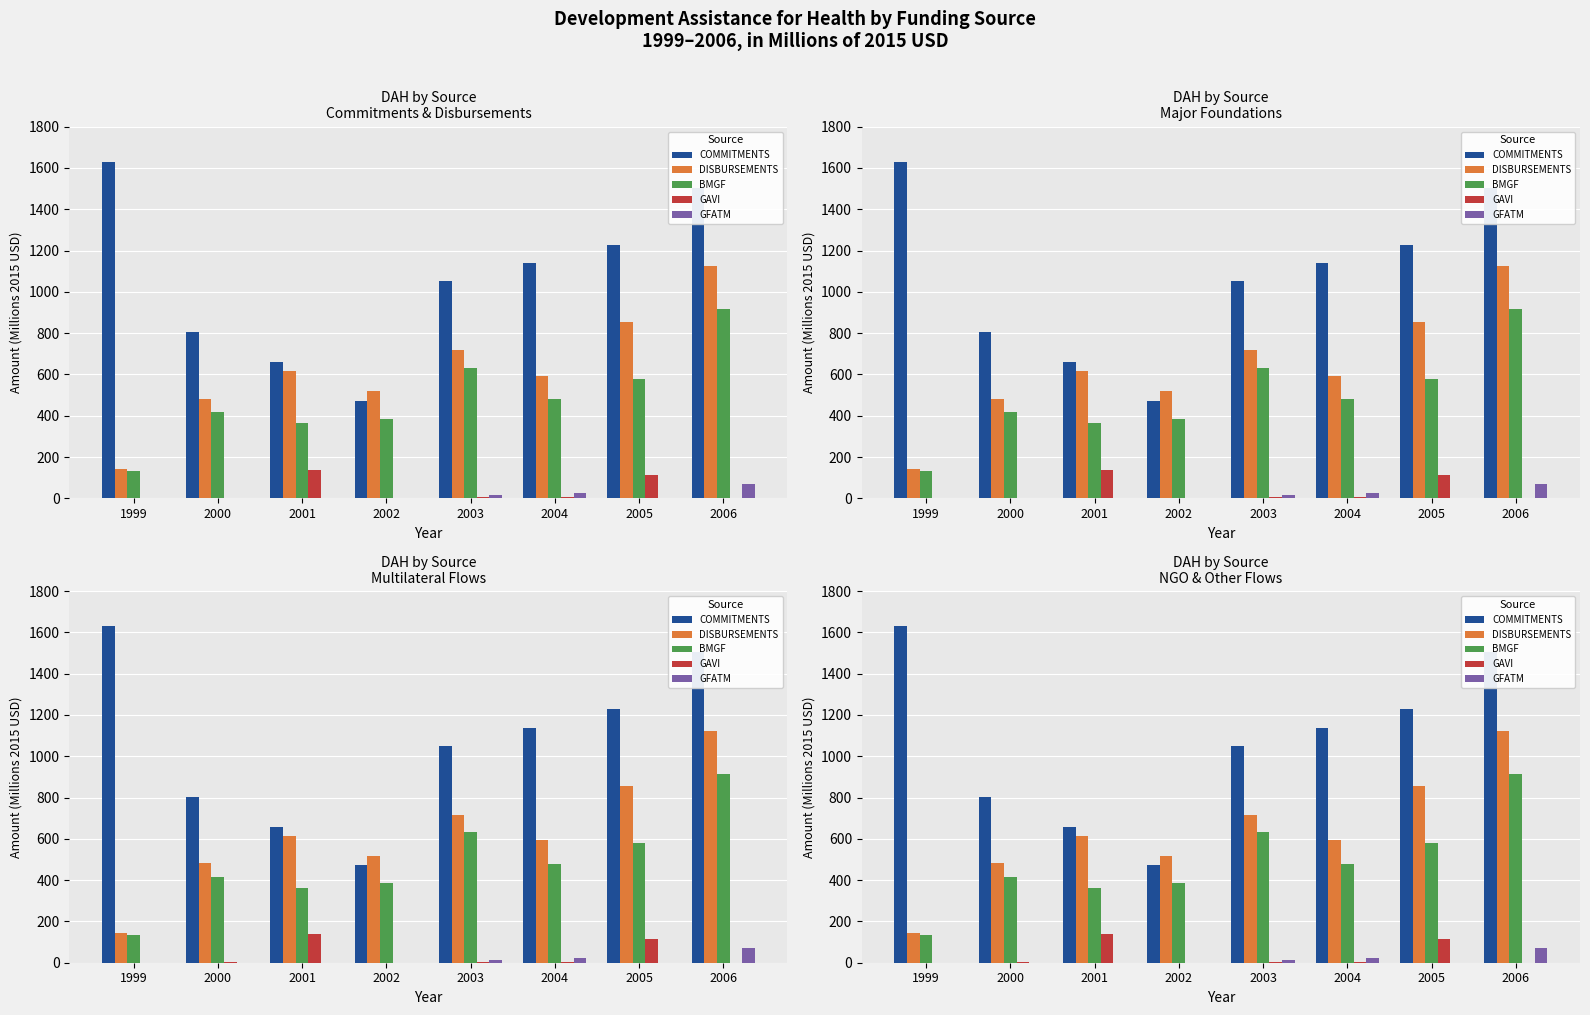

Which series has the widest spread of values?

COMMITMENTS